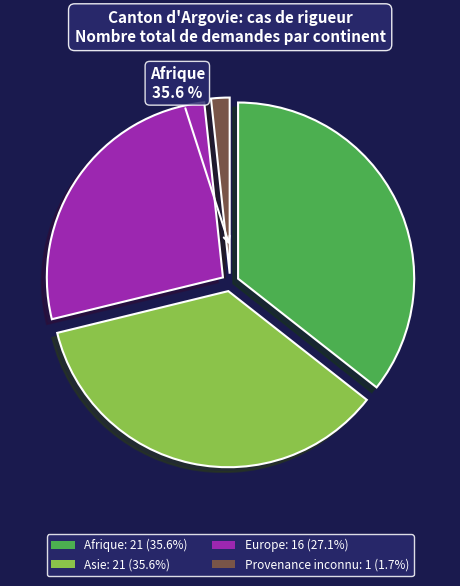

Is there any slice that represents more than half of the pie?

No